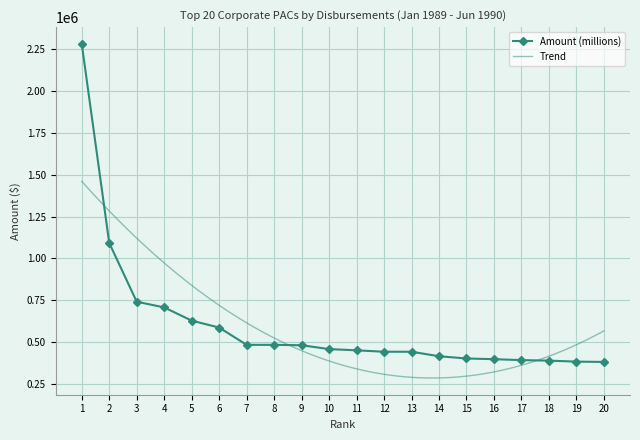

How many values are below 458296?

10